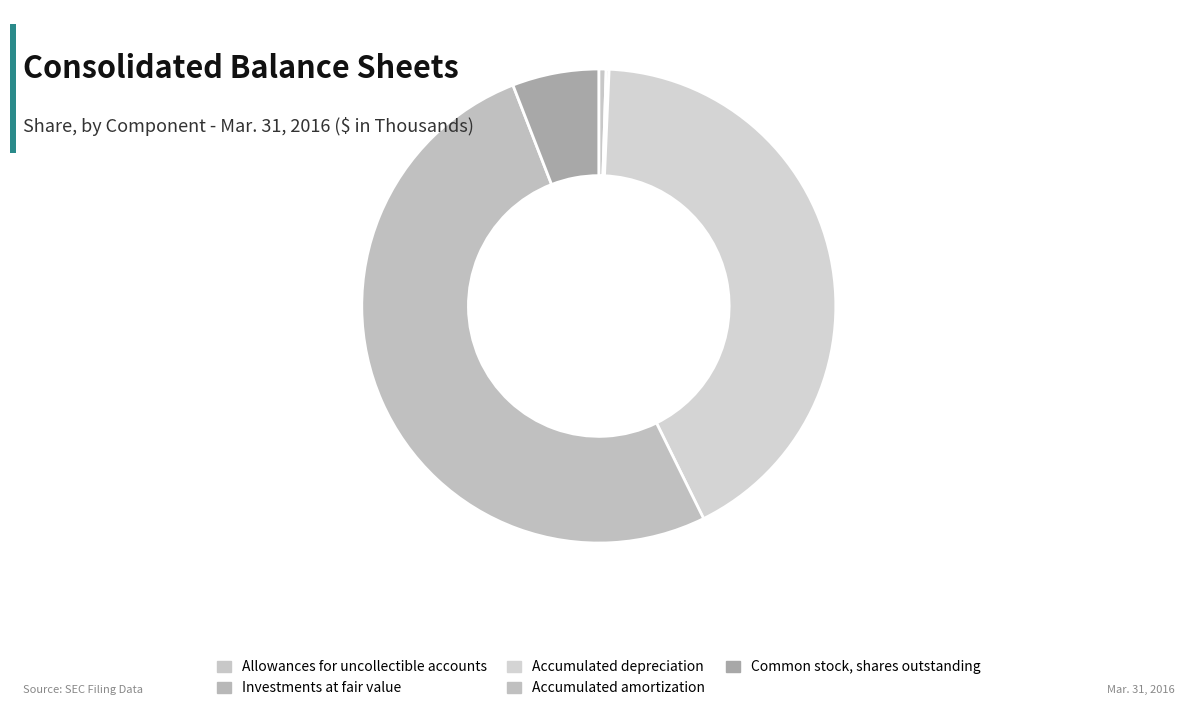

What is the ratio of the value at Investments at fair value to the value at Allowances for uncollectible accounts?

0.4